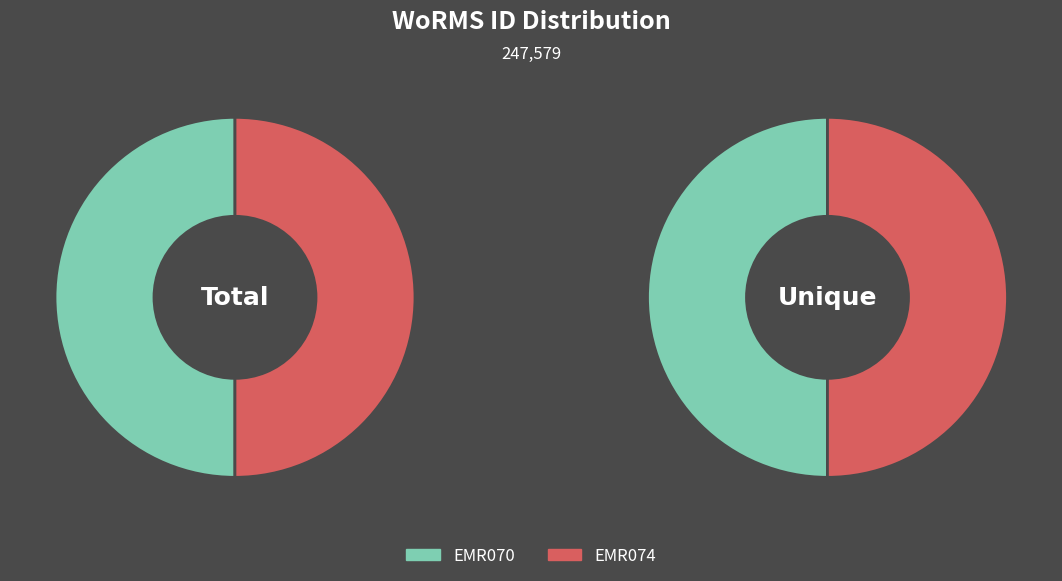

Between EMR070 and EMR074, which is larger?

EMR074